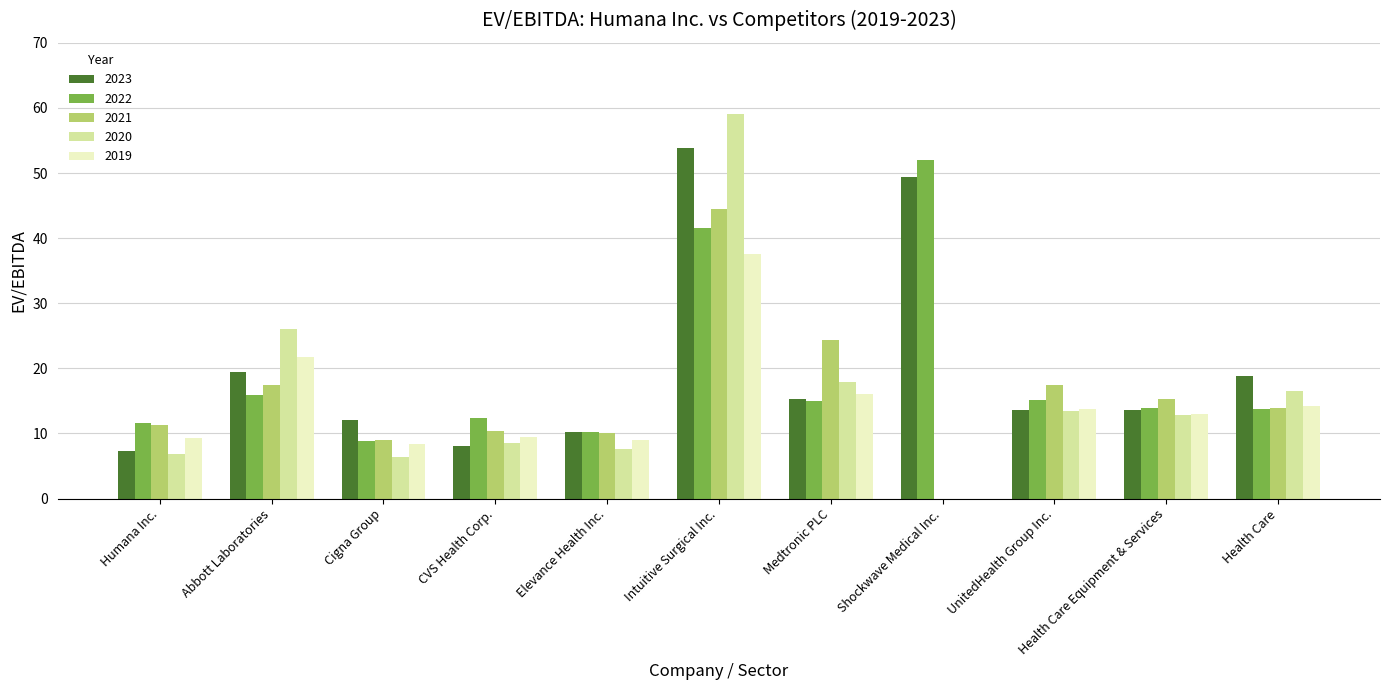

The 2020 series shows -19.2 at Shockwave Medical Inc.. True or false?

False